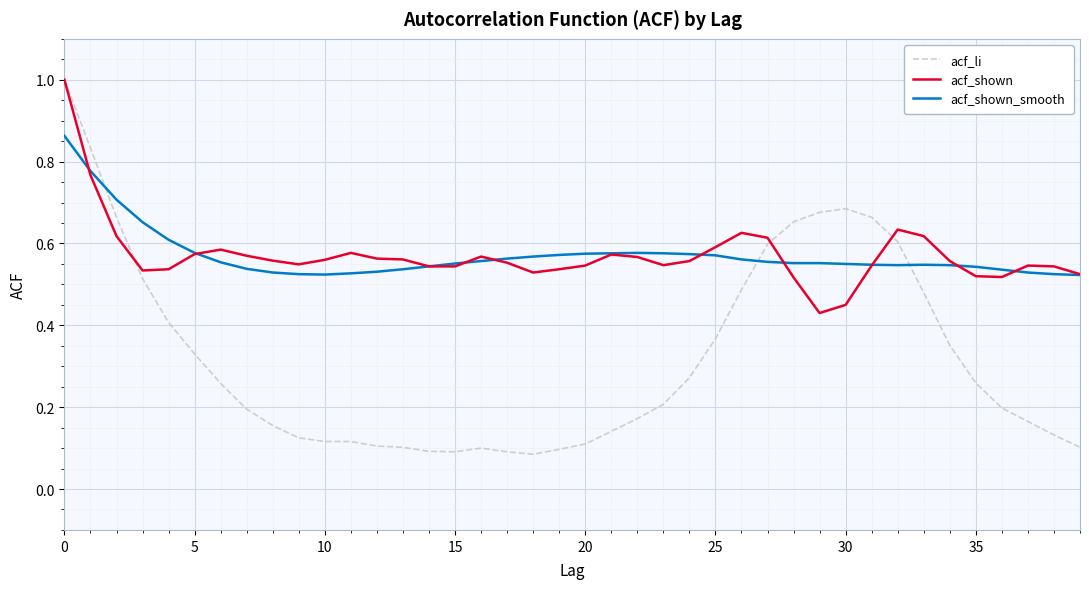

What is the highest value of the acf_li series?

1.0